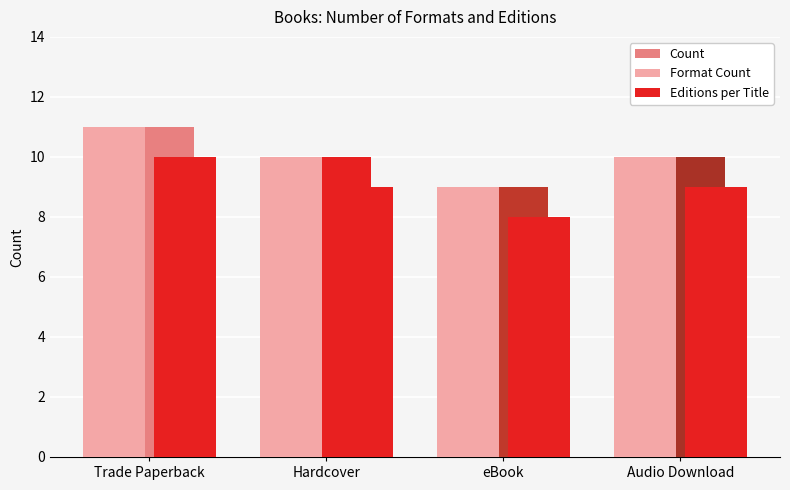

The Editions per Title series shows 12 at eBook. True or false?

False